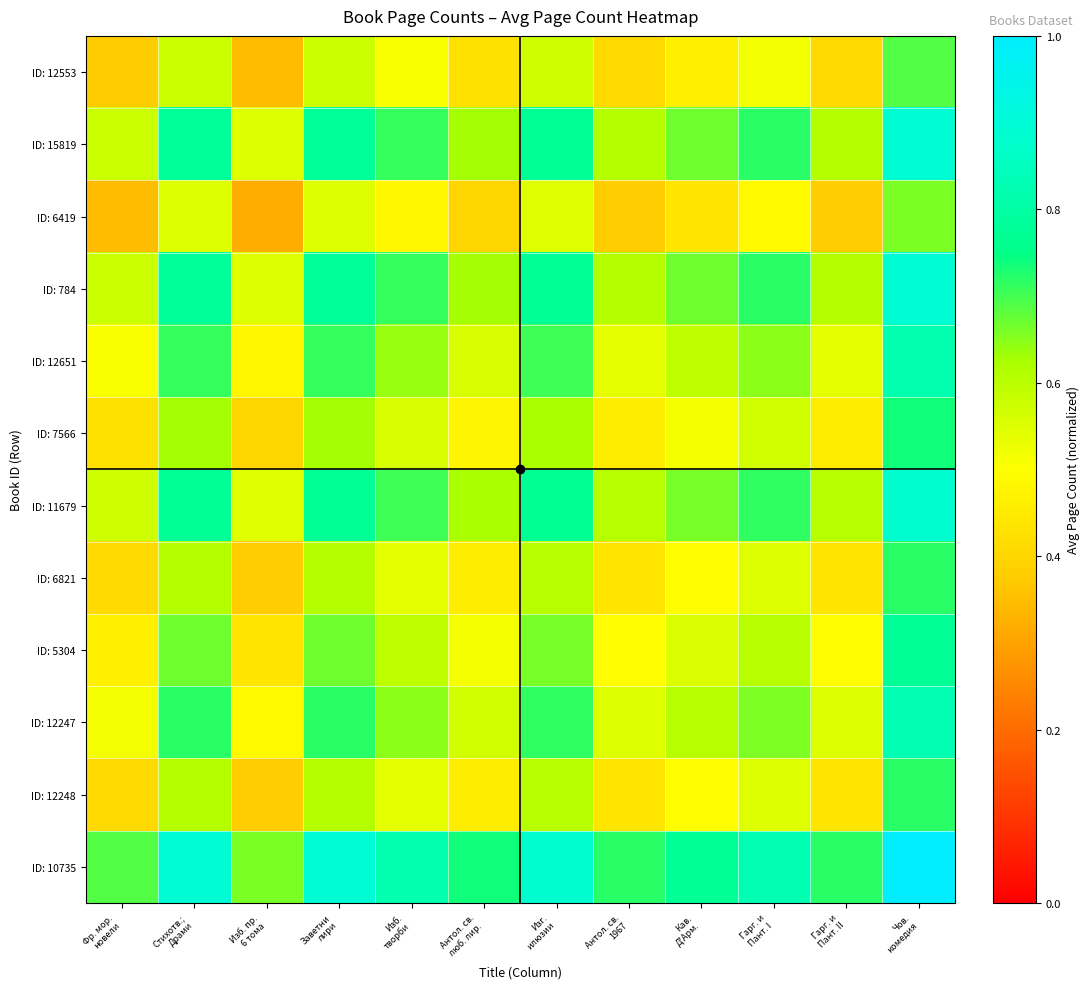

What is the difference between the highest and lowest values at Гарг. и
Пант. I?

0.3